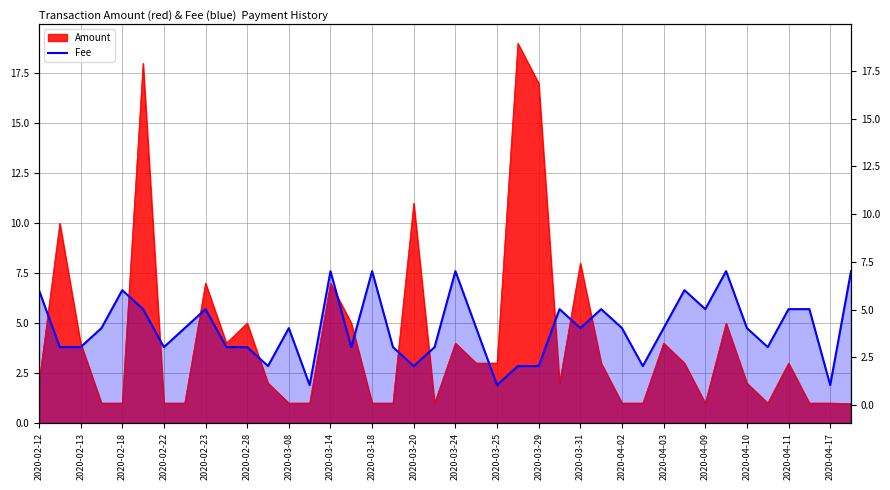

Rank the categories by value from lowest to highest.

2020-03-31, 22, 38, 2020-03-25, 2020-04-11, 23, 24, 29, 2020-02-13, 2020-02-18, 2020-03-08, 2020-03-20, 2020-03-24, 2020-04-03, 2020-04-10, 2020-04-17, 35, 2020-02-22, 2020-03-14, 2020-03-29, 21, 26, 28, 30, 34, 2020-02-28, 2020-03-18, 25, 27, 32, 36, 37, 2020-02-12, 2020-02-23, 31, 2020-04-02, 2020-04-09, 20, 33, 39